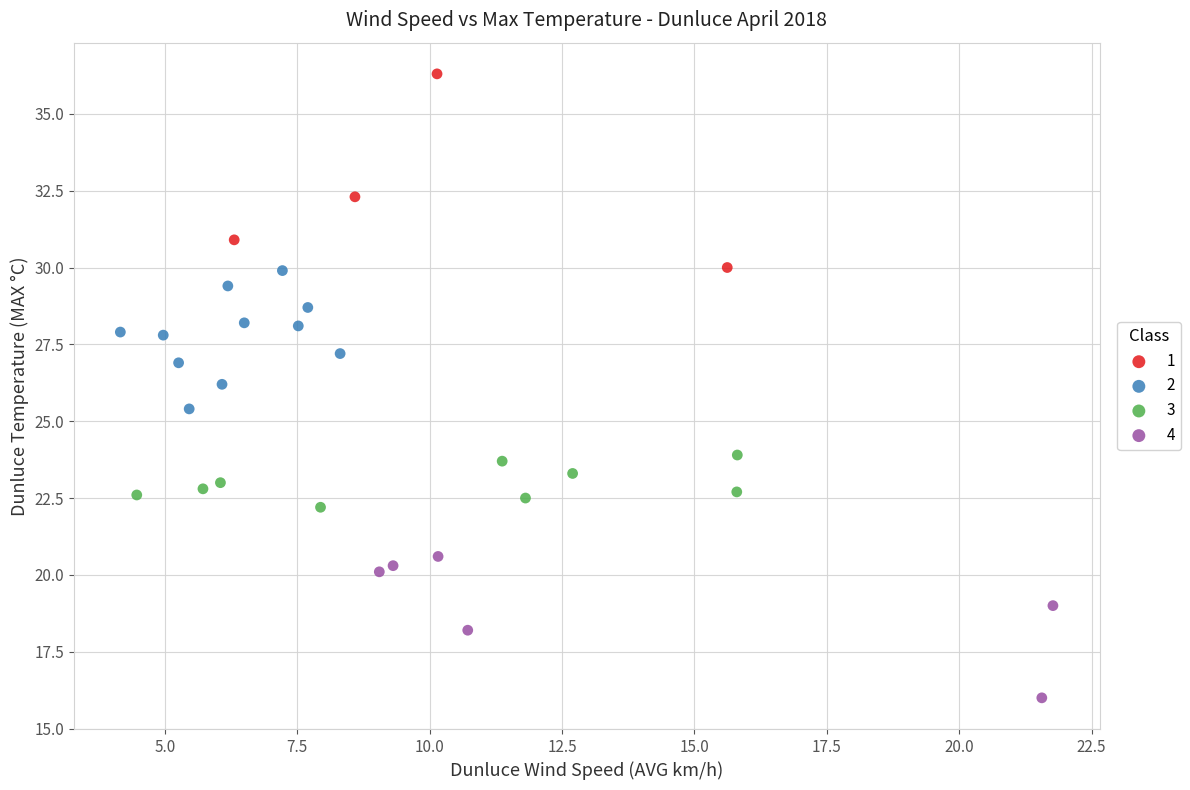

Which series reaches the minimum Y coordinate?

4